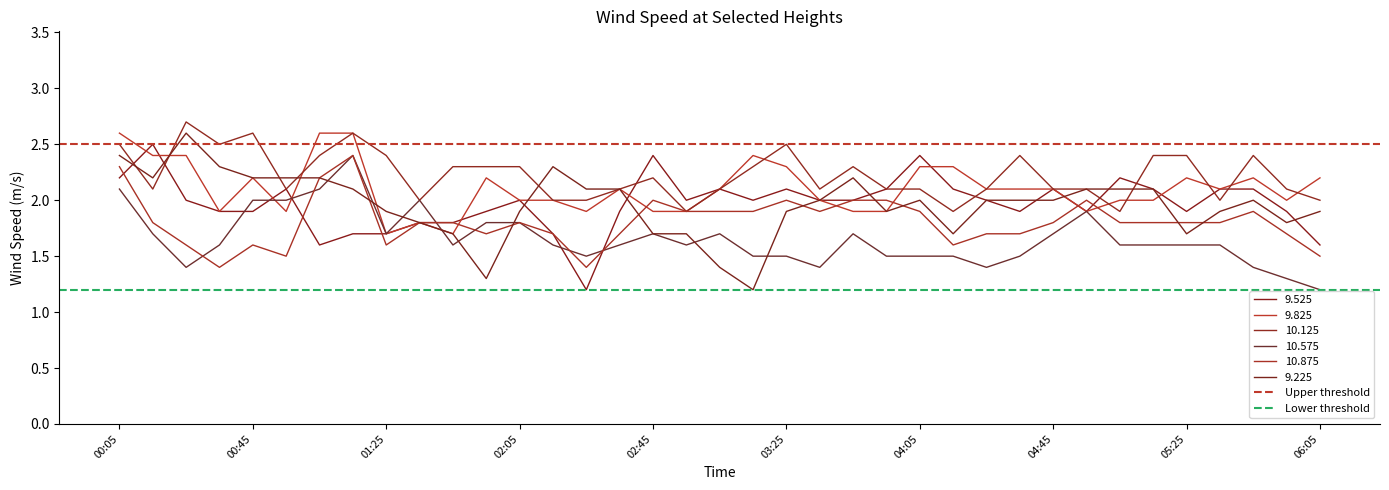

Which series has the largest total across all categories?

Upper threshold